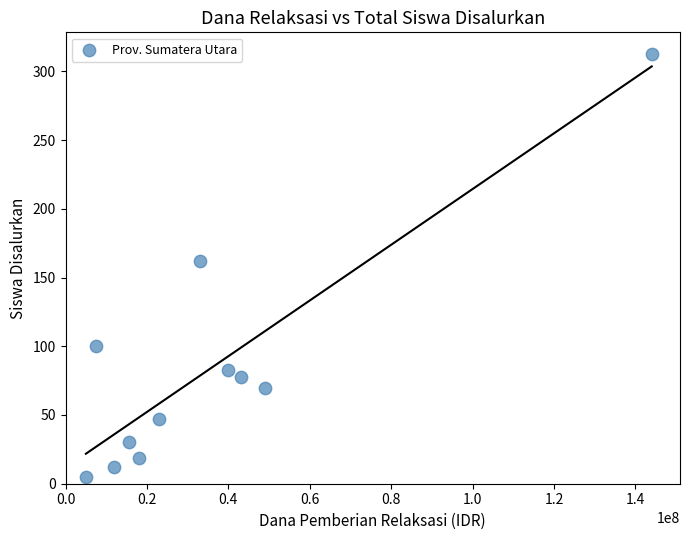

What is the average Y value?

84